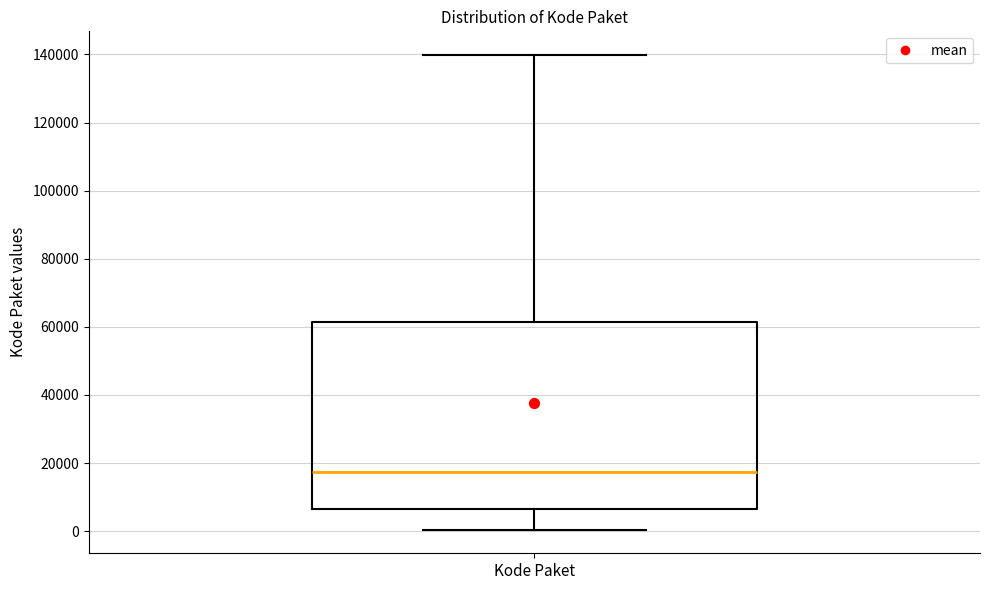

Transcribe this box plot: give where the median line is, the range the box spans, and where the two whiskers end, as read against the y-axis. The values are not printed on the chart, so give them approximately, as read against the axis.

median 18000, box 6000 to 62000, whiskers 0 to 140000